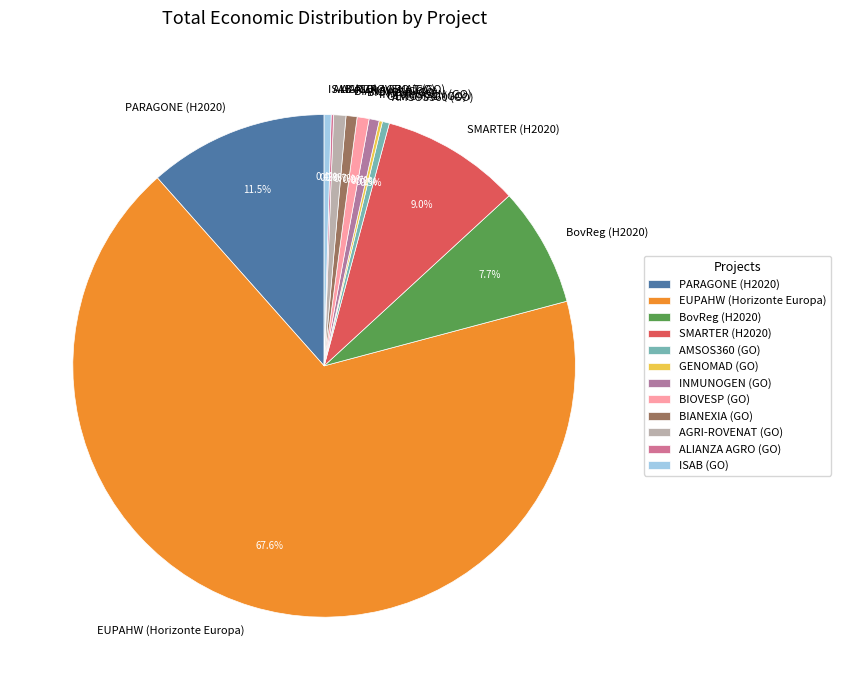

Do BovReg (H2020) and AGRI-ROVENAT (GO) together represent more than half of the pie?

No